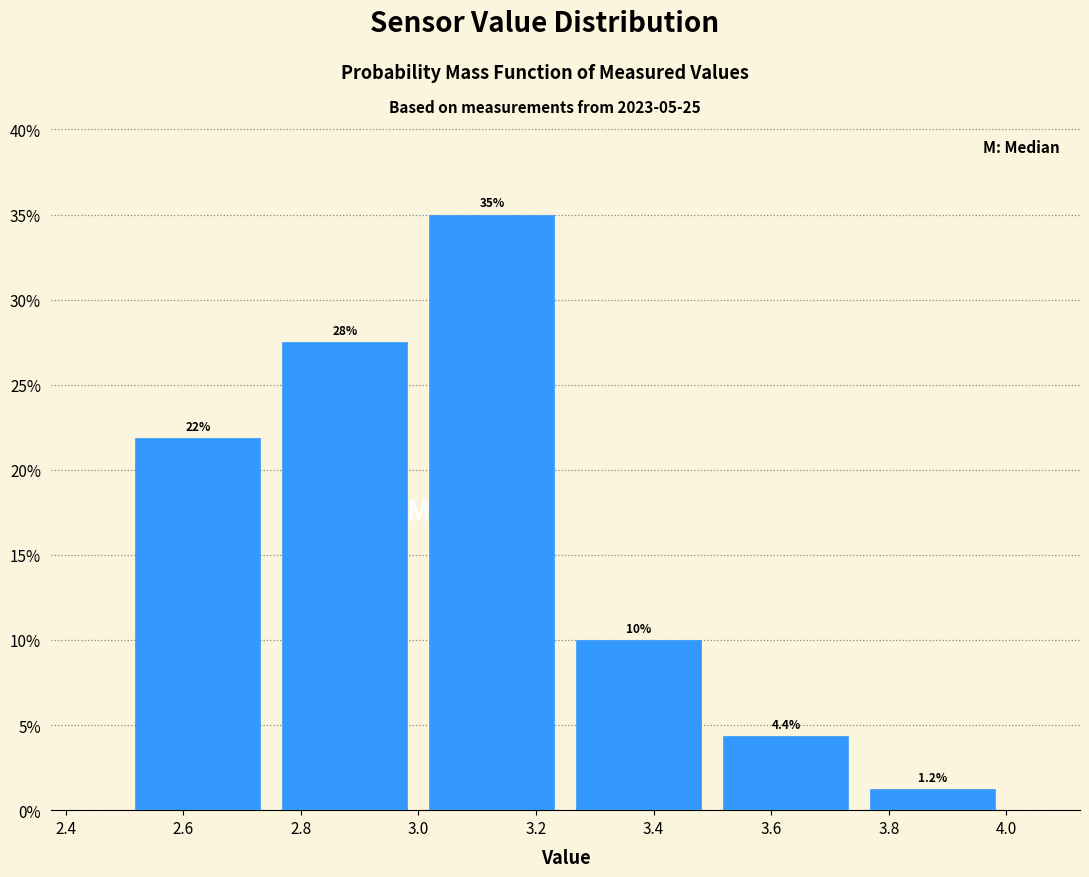

Which range on the x-axis has the tallest bar?

3.00 to 3.25